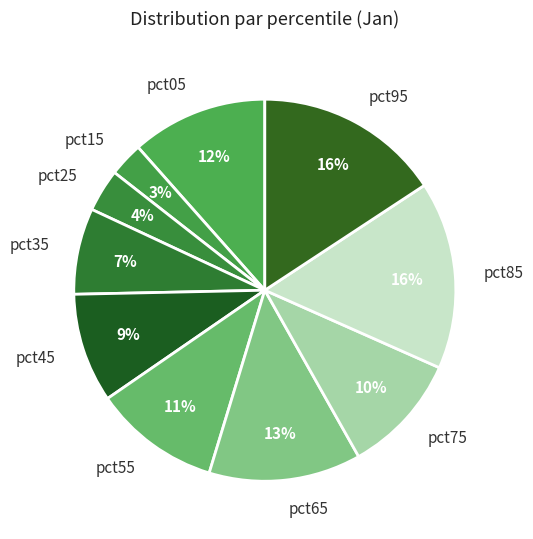

Is pct75 the majority of the pie?

No